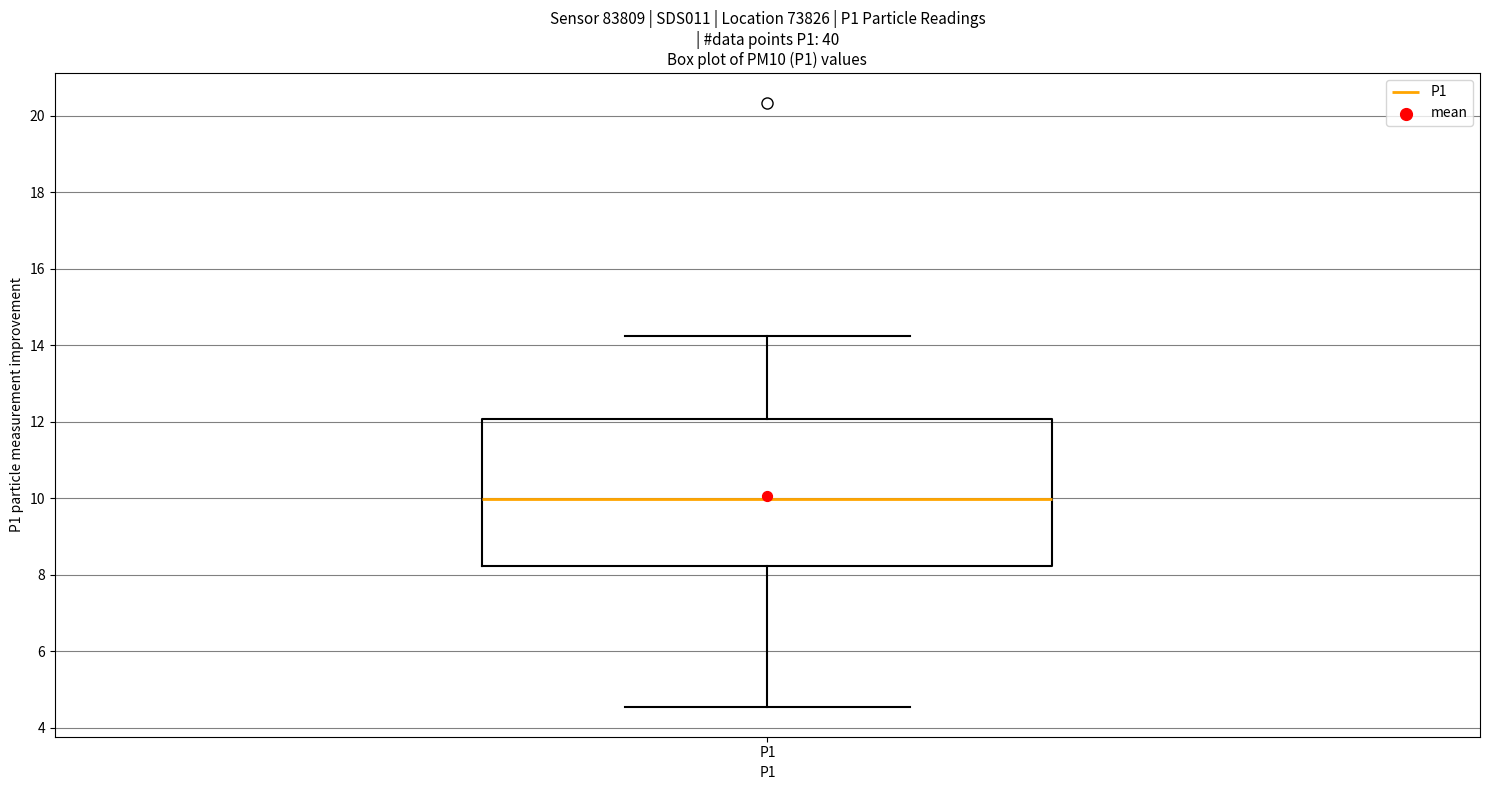

Read this box plot against the y-axis: the position of the median line, the range covered by the box, and the ends of both whiskers. The values are not printed on the chart, so give them approximately, as read against the axis.

median 10.0, box 8.2 to 12.0, whiskers 4.6 to 14.2